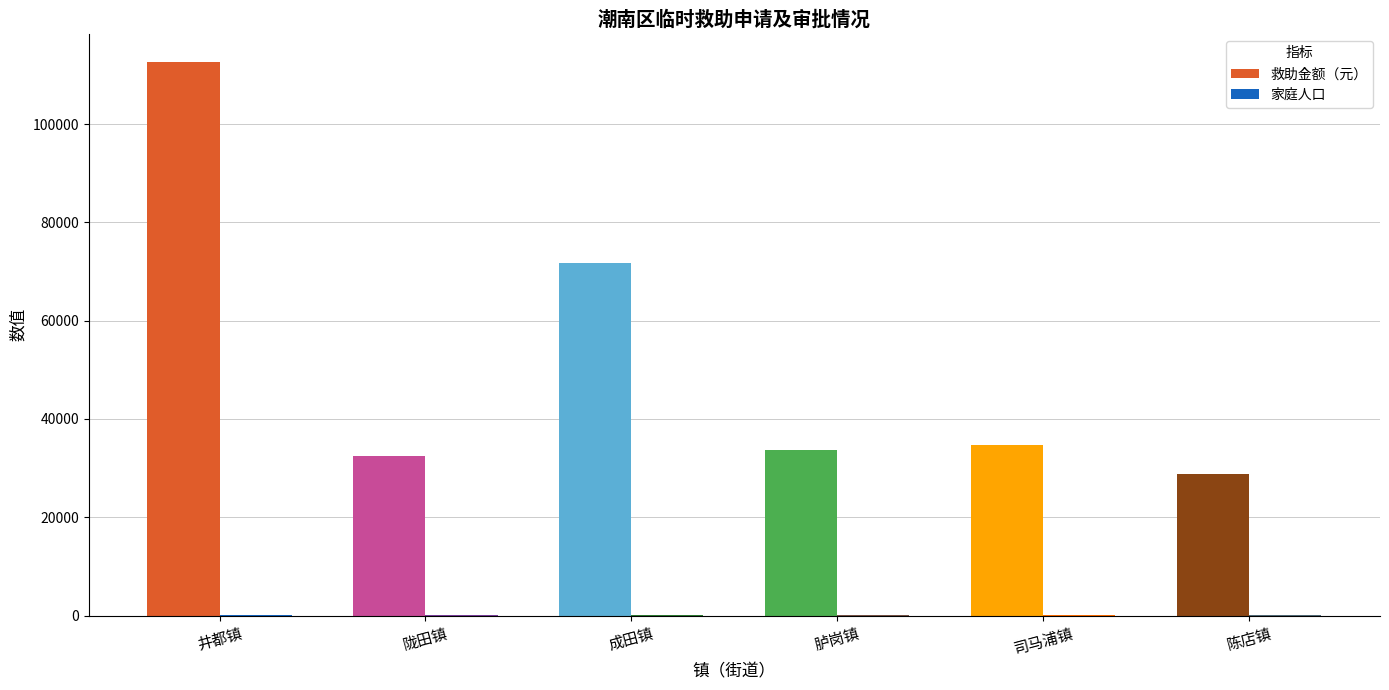

The 救助金额（元） series shows 17867 at 陇田镇. True or false?

False